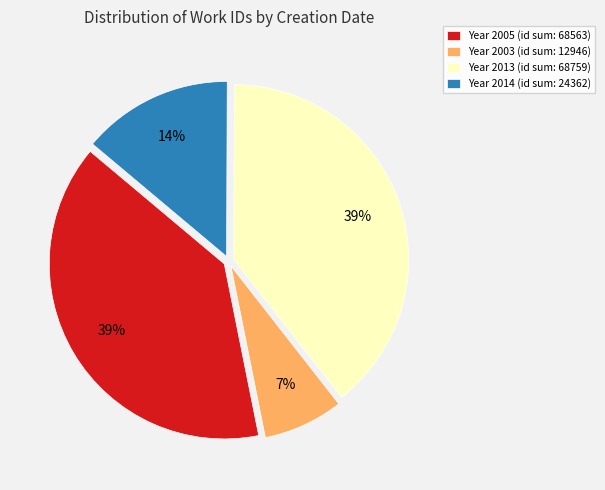

The Year 2013 (id sum: 68759) slice represents 51% of the pie. True or false?

False